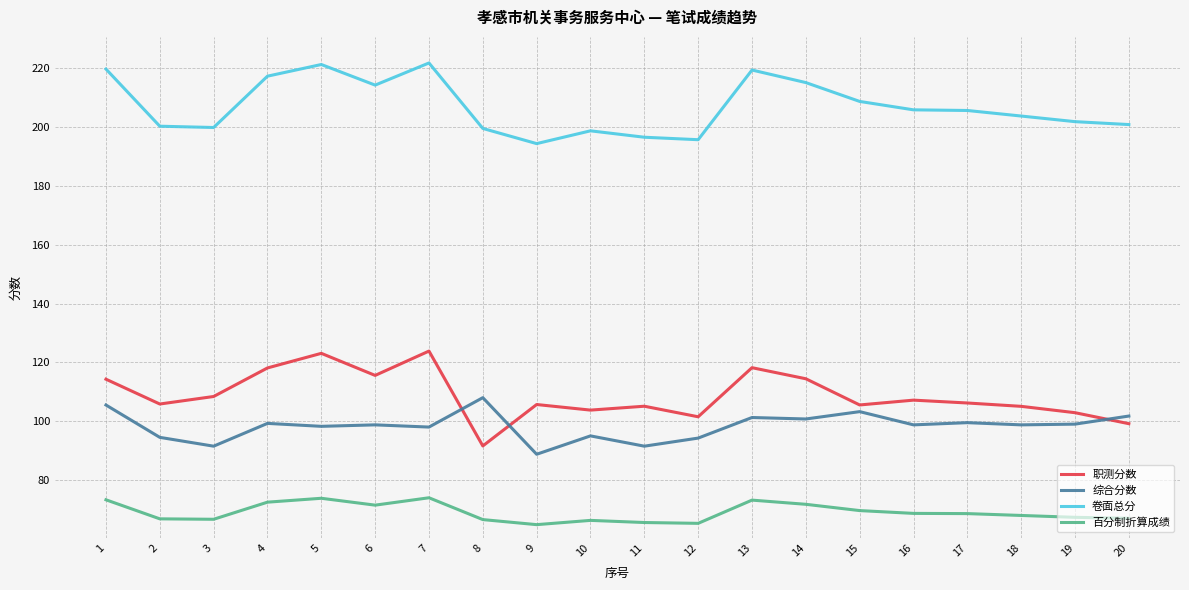

What is the difference between the maximum and minimum values in the 卷面总分 series?

27.4